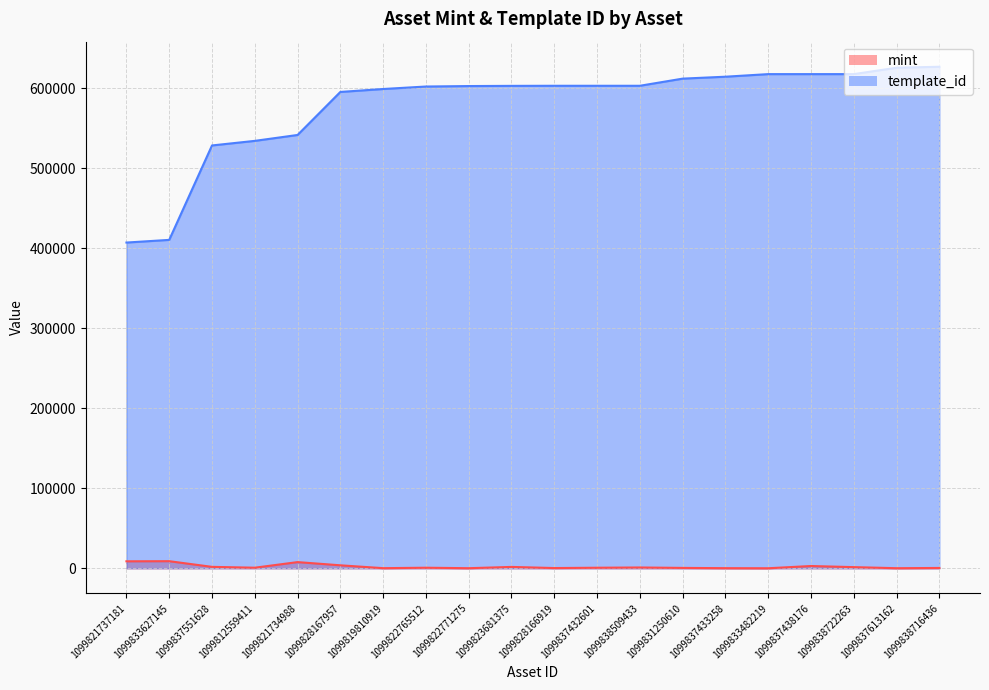

True or false: template_id has more than 2 interior local peaks.

False